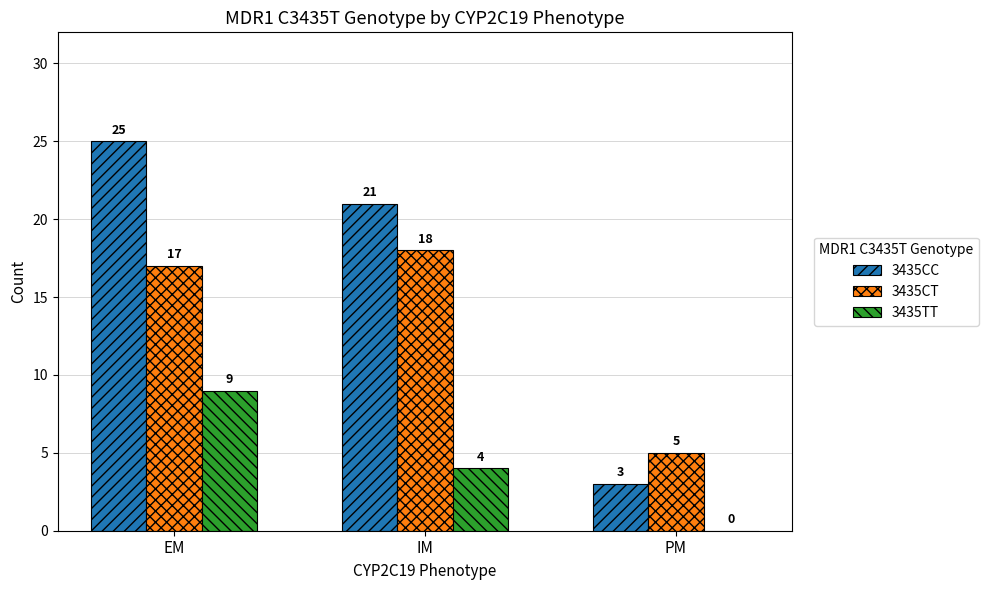

Which category has the highest value across all series?

EM